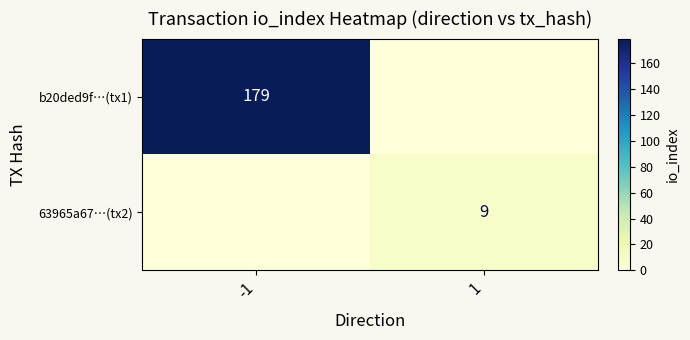

What is the total value across all series at -1?

179